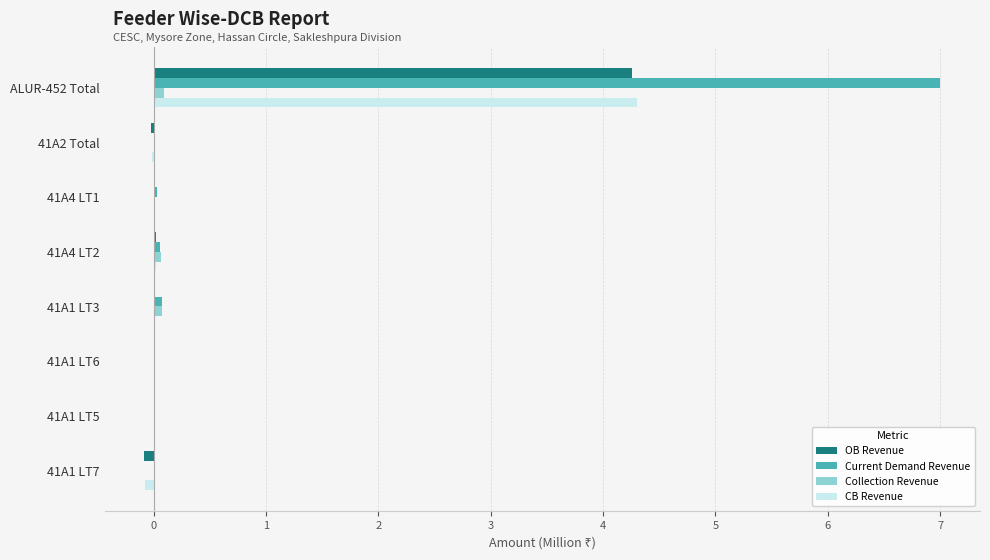

At which category does the chart reach its peak across all series?

ALUR-452 Total